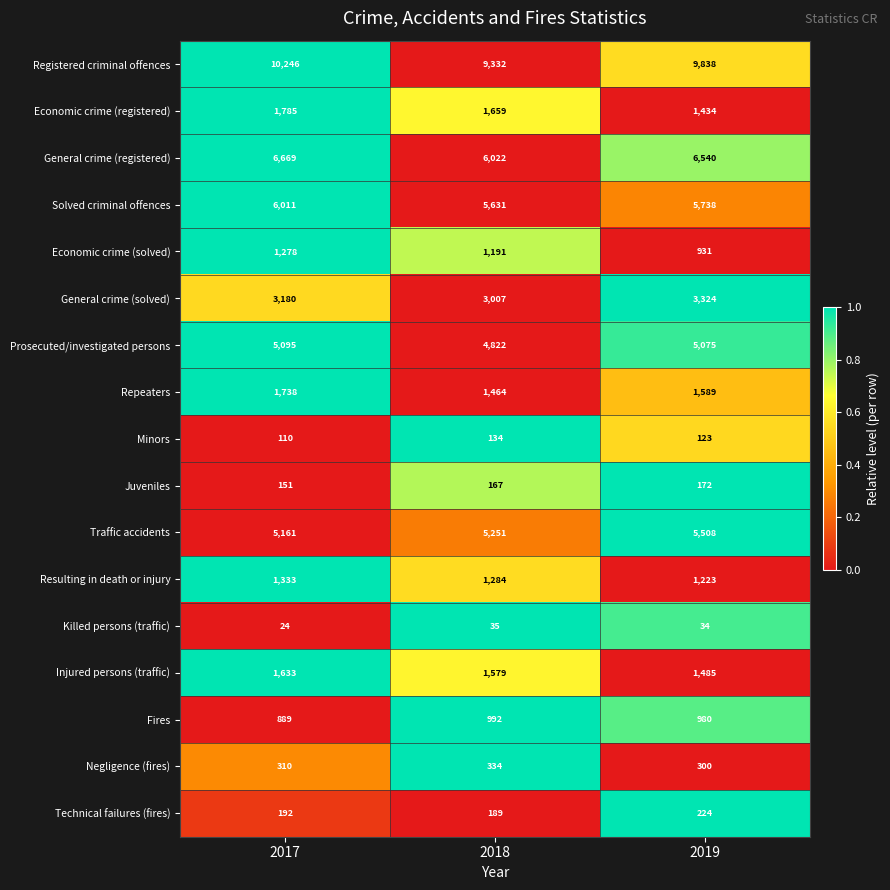

What is the highest value of the Solved criminal offences series?

6011